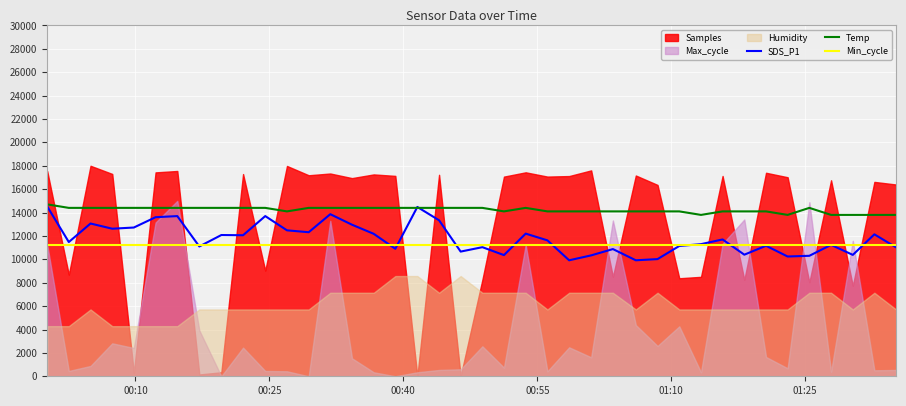

What is the maximum value for Temp?

14700.0